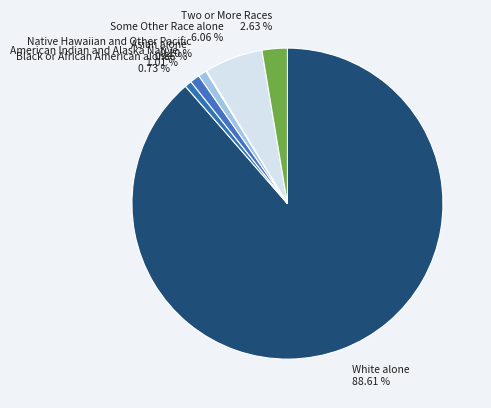

Which has a higher value, Black or African American alone 0.73 % or Some Other Race alone 6.06 %?

Some Other Race alone 6.06 %